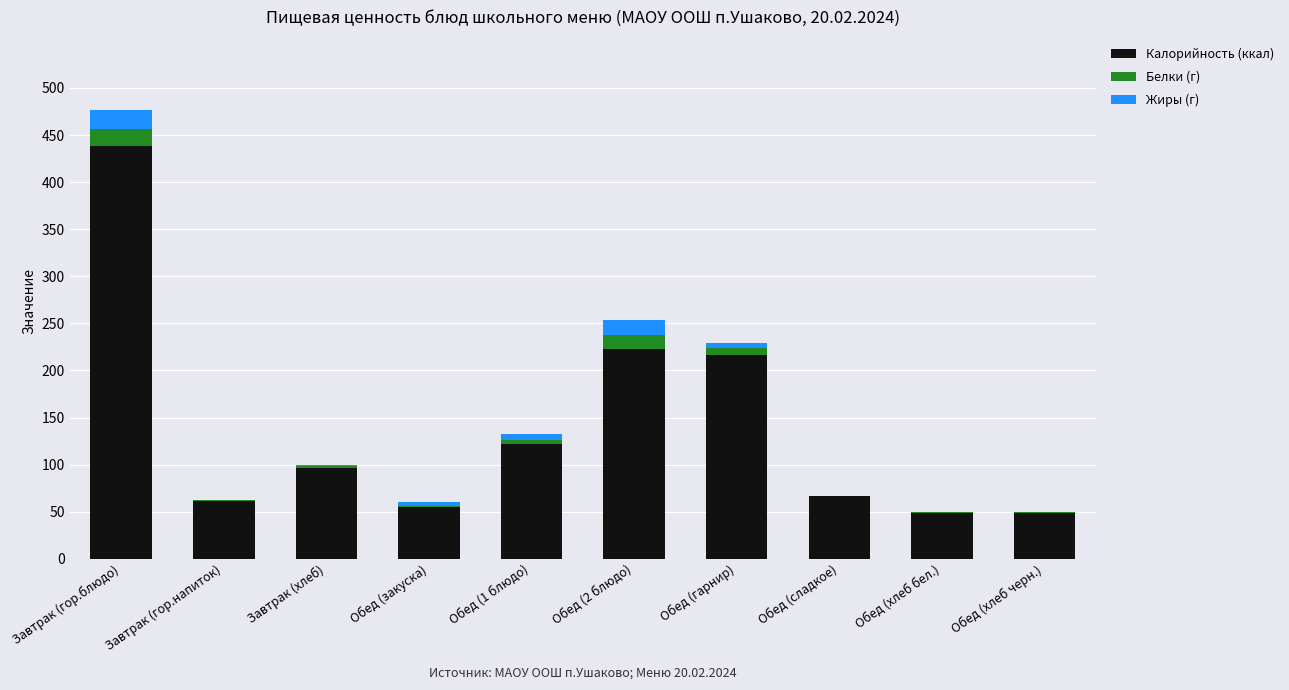

At which label does Калорийность (ккал) reach its peak?

Завтрак (гор.блюдо)